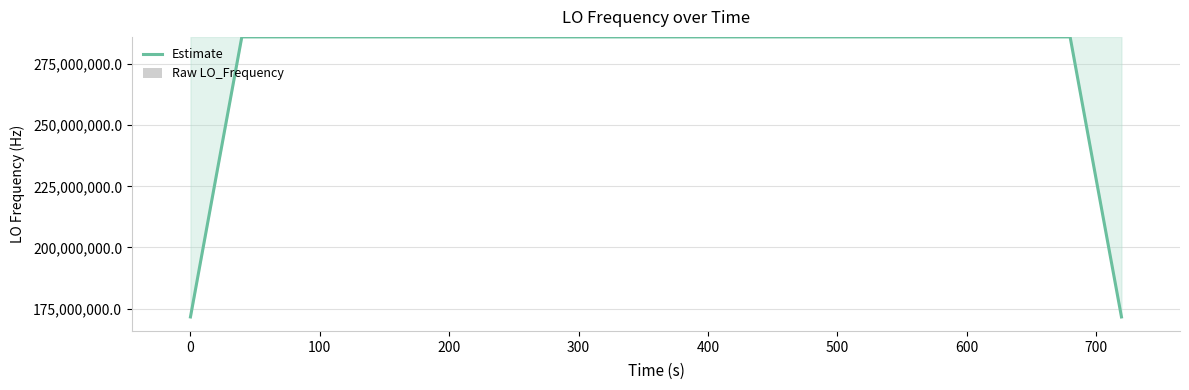

What is the sum of all Estimate values?

11098623683.6